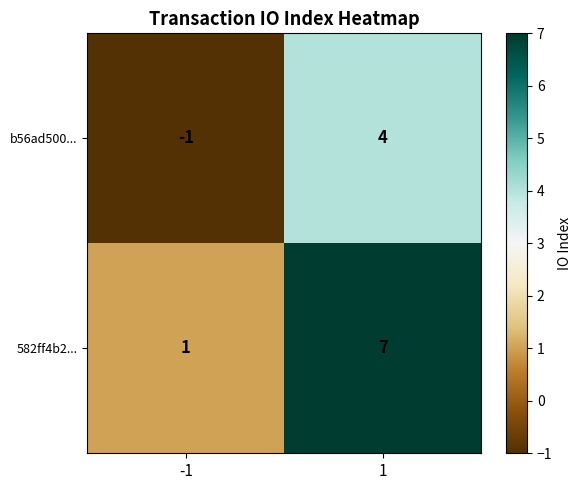

What is the sum of the 582ff4b2... values at -1 and 1?

8